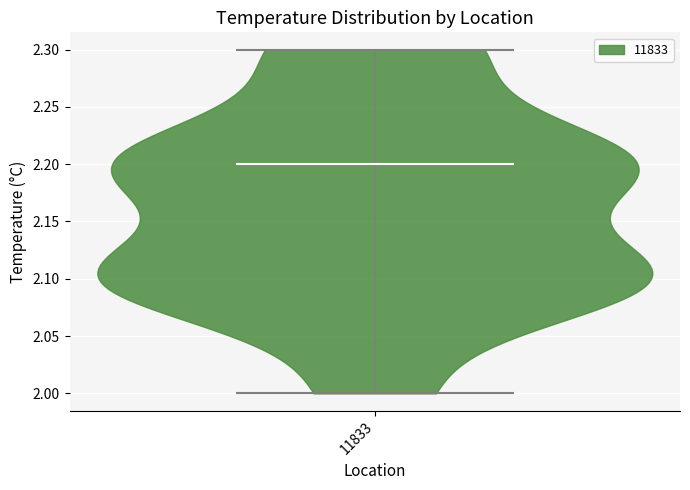

Read this violin plot against the y-axis: where its median line is, and the lowest and highest points the violin reaches. The values are not printed on the chart, so give them approximately, as read against the axis.

median line 2.2, lowest point 2.0, highest point 2.3